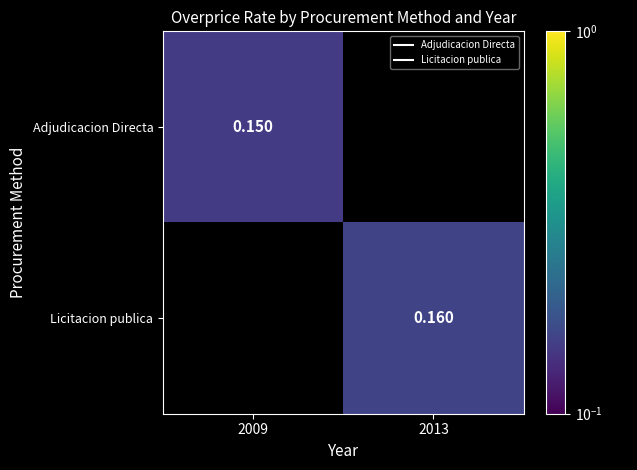

Which series has the widest spread of values?

Adjudicacion Directa